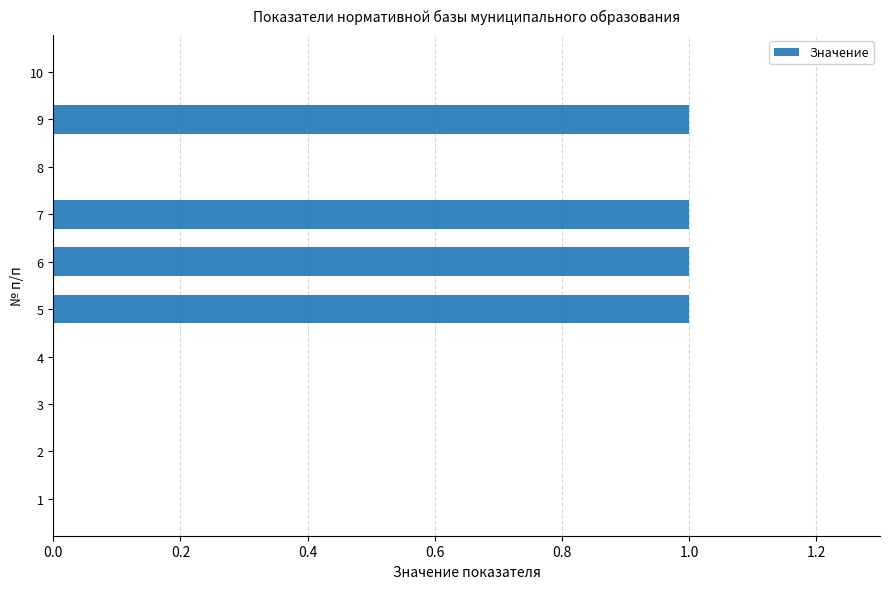

The value at 9 is 1. True or false?

True